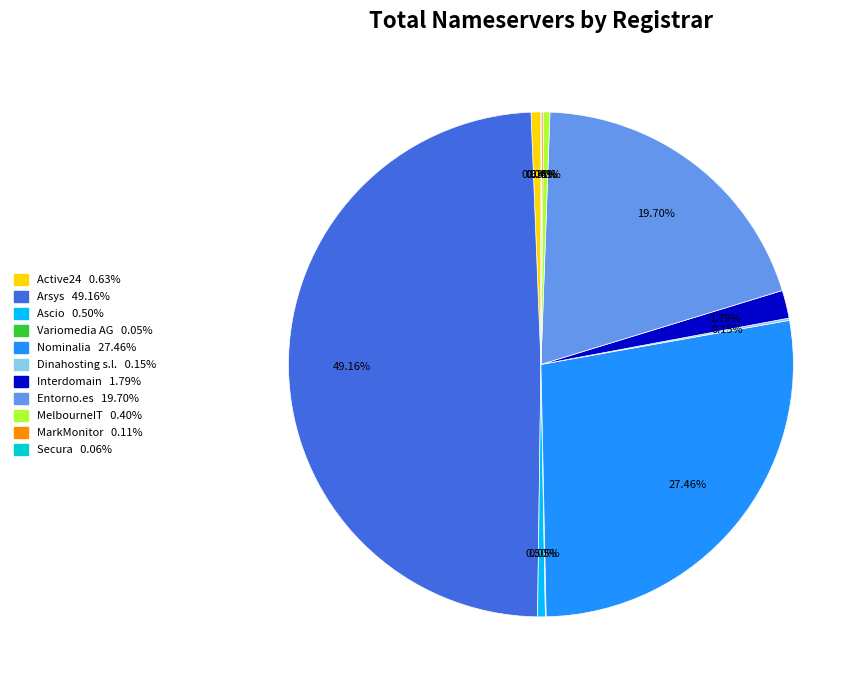

What is the ratio of the value at Interdomain to the value at Ascio?

3.6